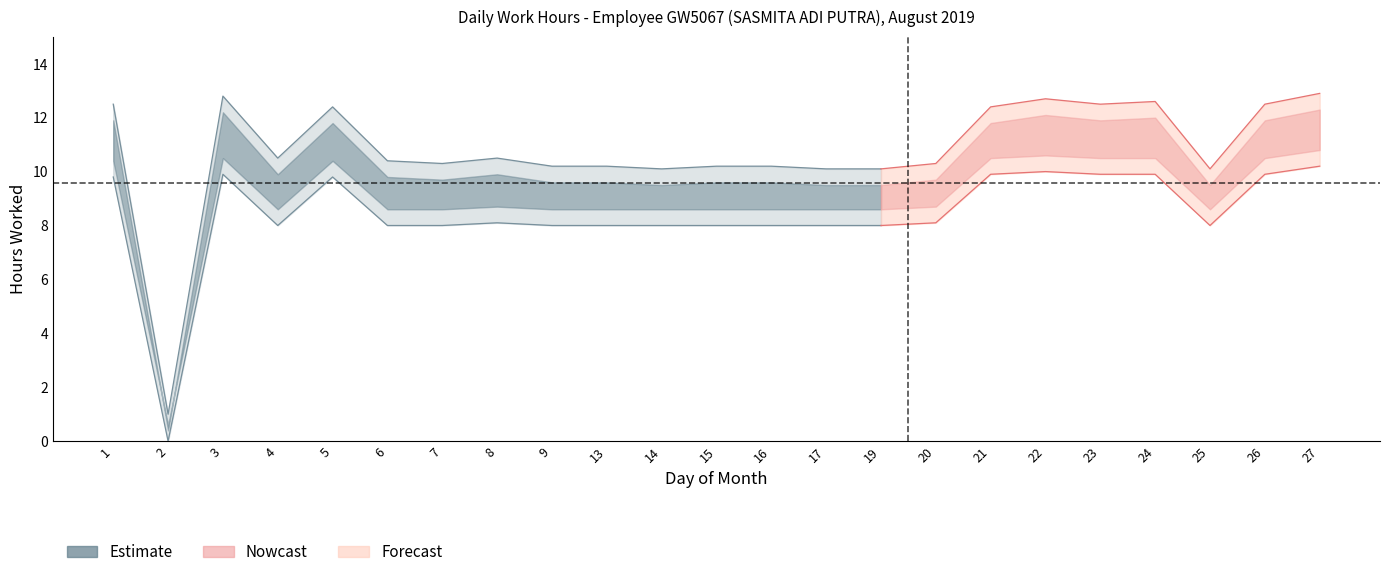

What is the value of the Low_upper point at the 18th from the left?

12.7